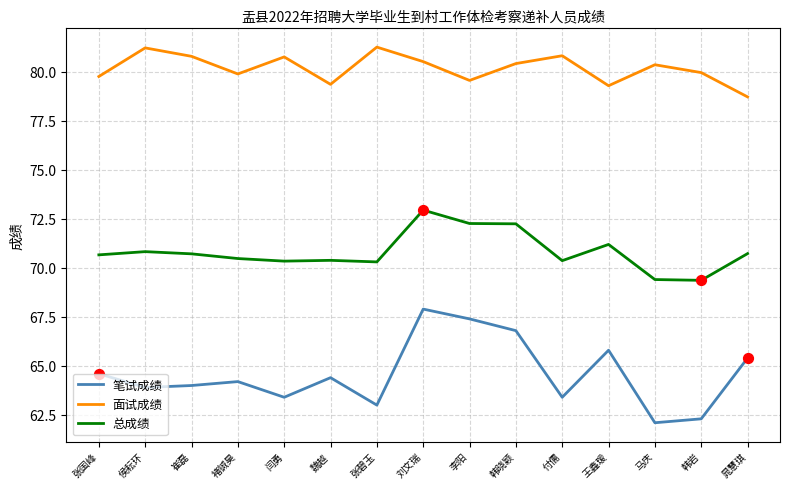

Which series has the largest total across all categories?

面试成绩